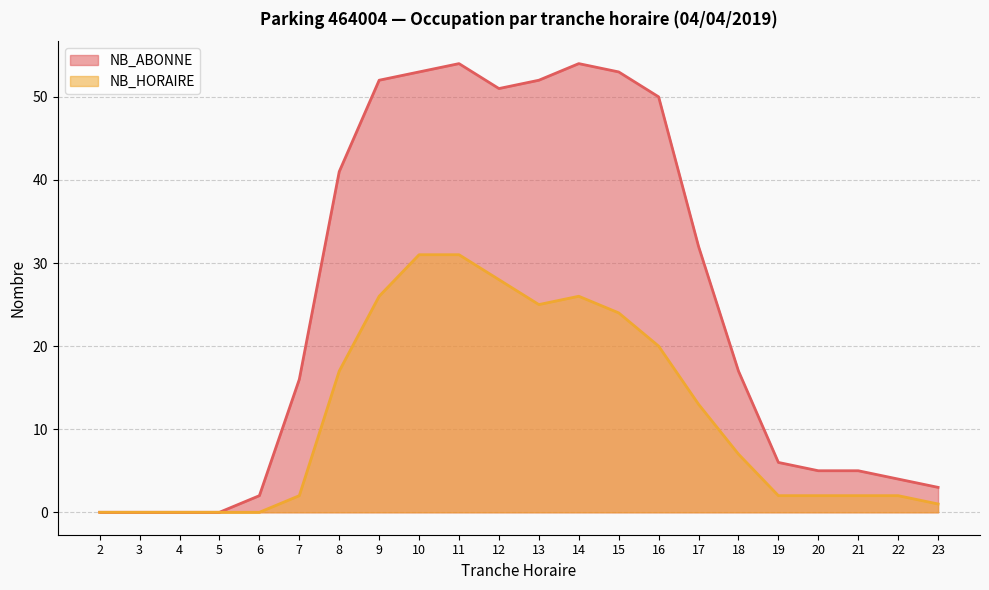

At which category does the chart reach its minimum across all series?

2